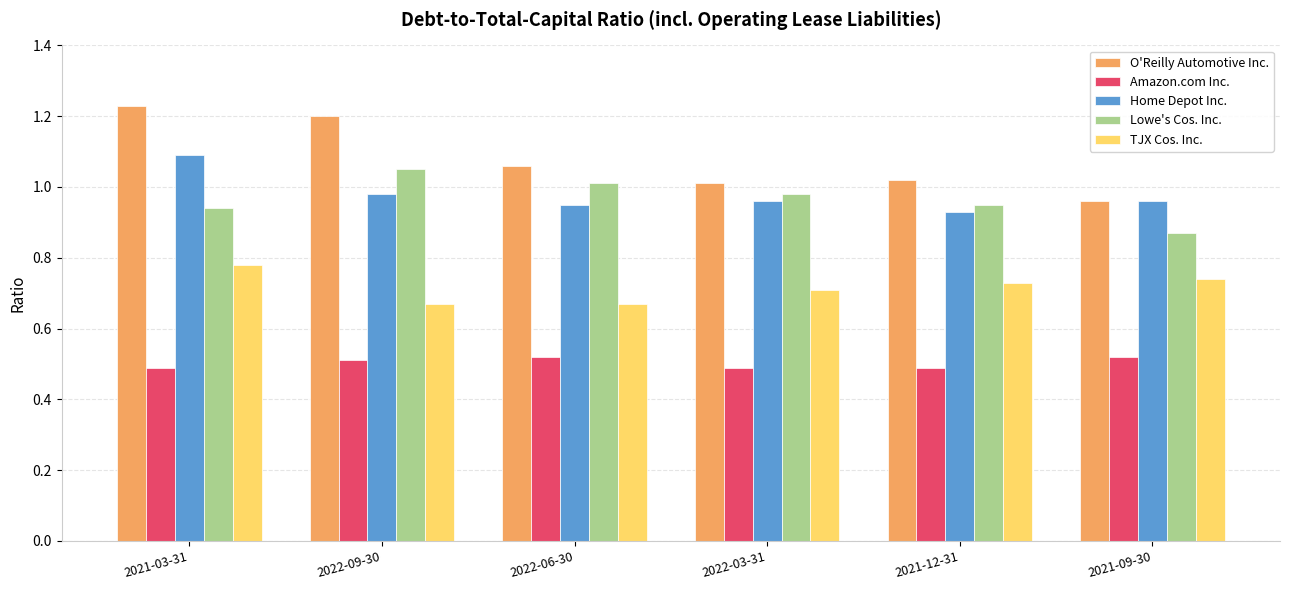

What is the sum of the Lowe's Cos. Inc. values at 2022-03-31 and 2021-12-31?

1.9